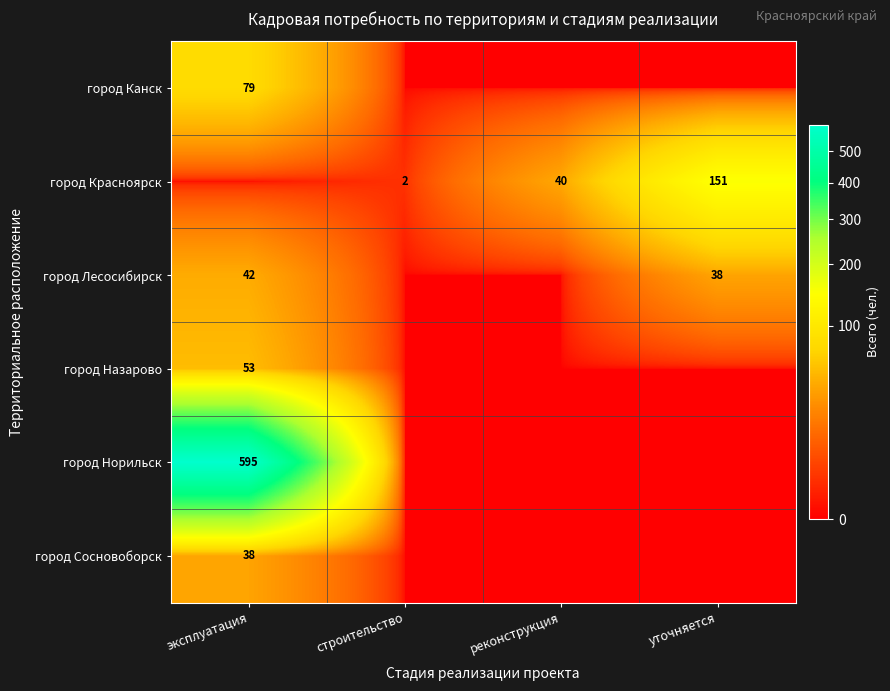

The value of город Лесосибирск at уточняется is 38. True or false?

True